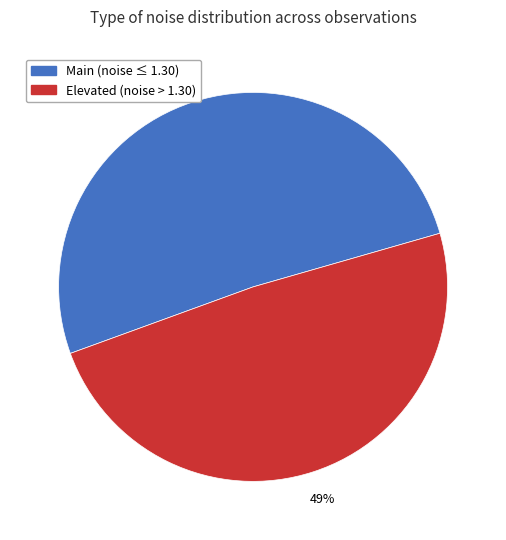

Combined, do Main (noise ≤ 1.30) and Elevated (noise > 1.30) account for over 50%?

Yes